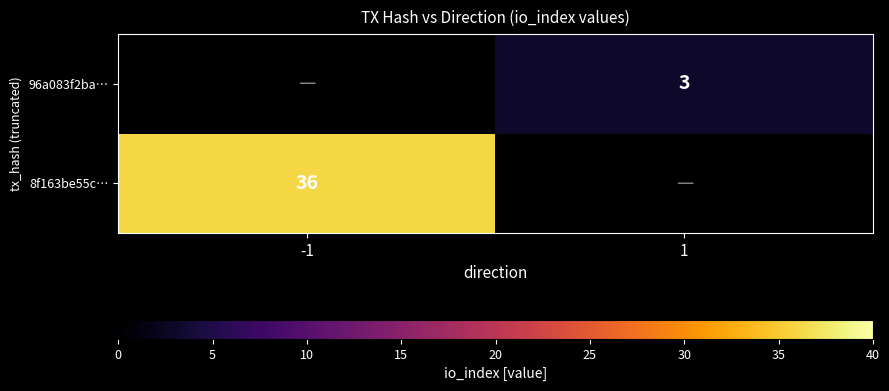

The 96a083f2ba… series shows 1 at 1. True or false?

False